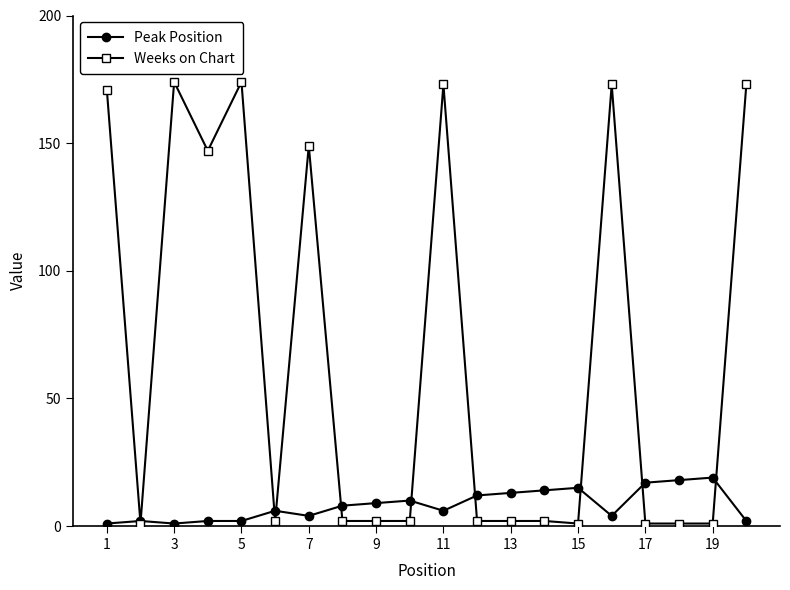

Rank the series by their maximum value, from highest to lowest.

Weeks on Chart, Peak Position